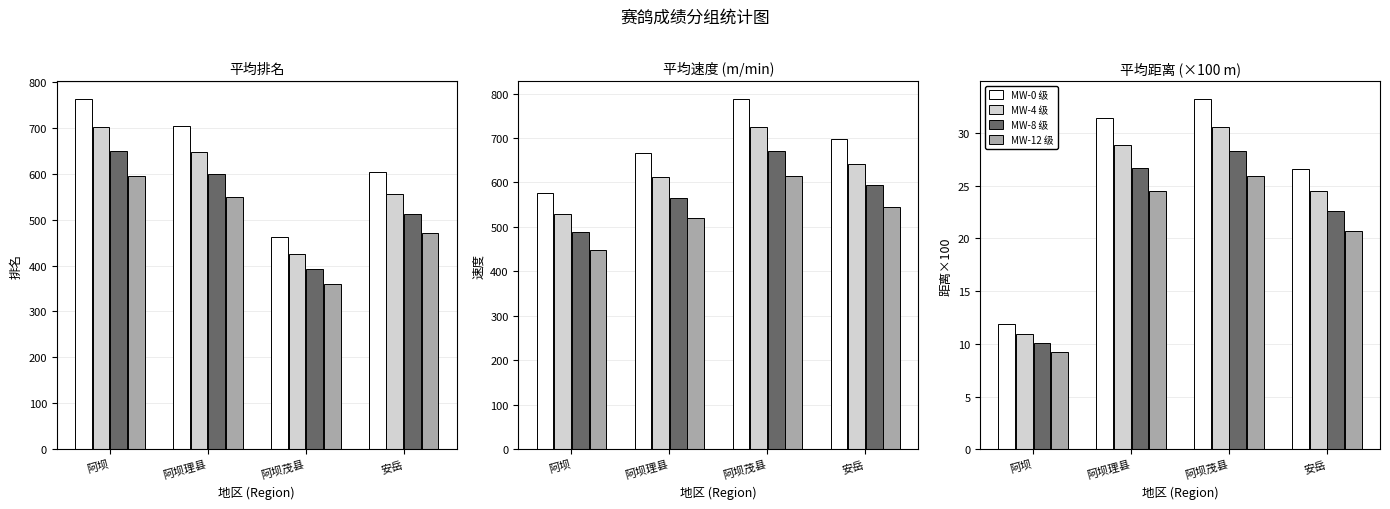

What is the value of the MW-12 级 bar at the 3rd from the left?

25.9